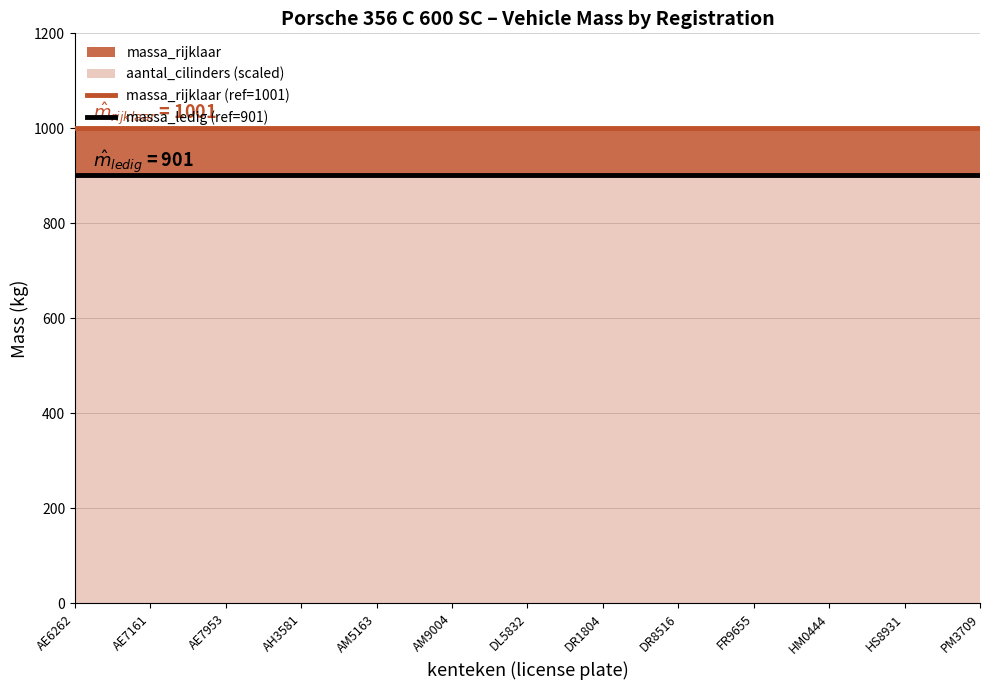

The value of massa_ledig (ref=901) at AE6262 is 901. True or false?

True